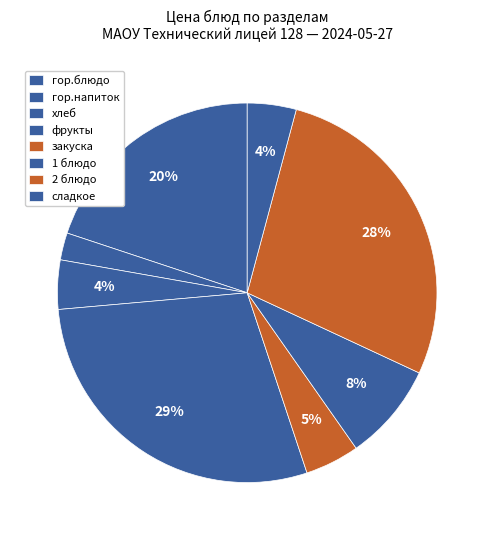

How many slices are in this pie chart?

8